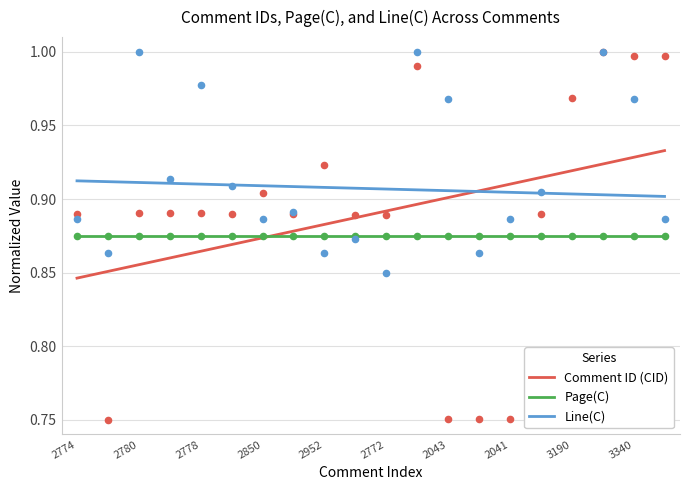

True or false: Line(C) and Page(C) intersect in this chart.

False